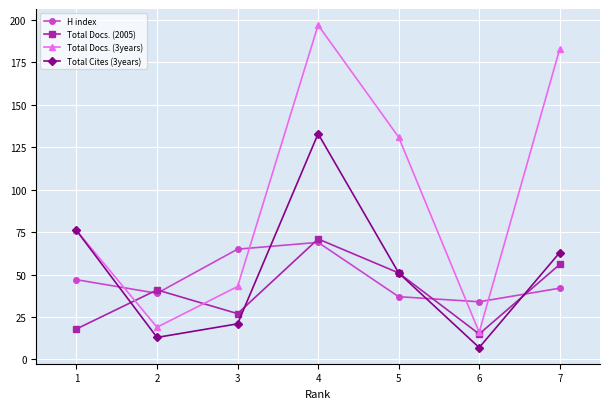

How many interior local valleys does the H index series have?

2